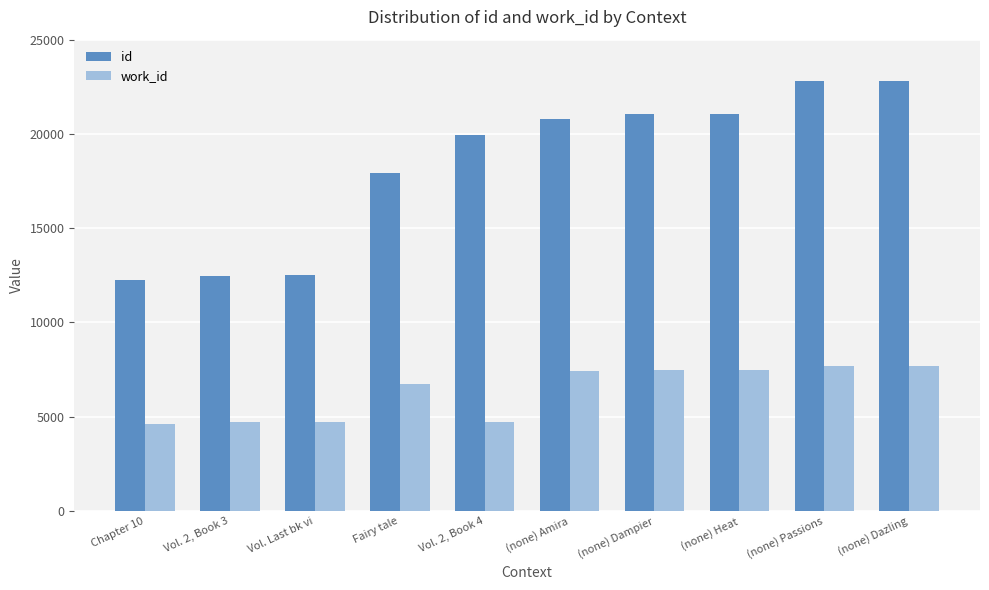

The value of work_id at Fairy tale is 6735. True or false?

True